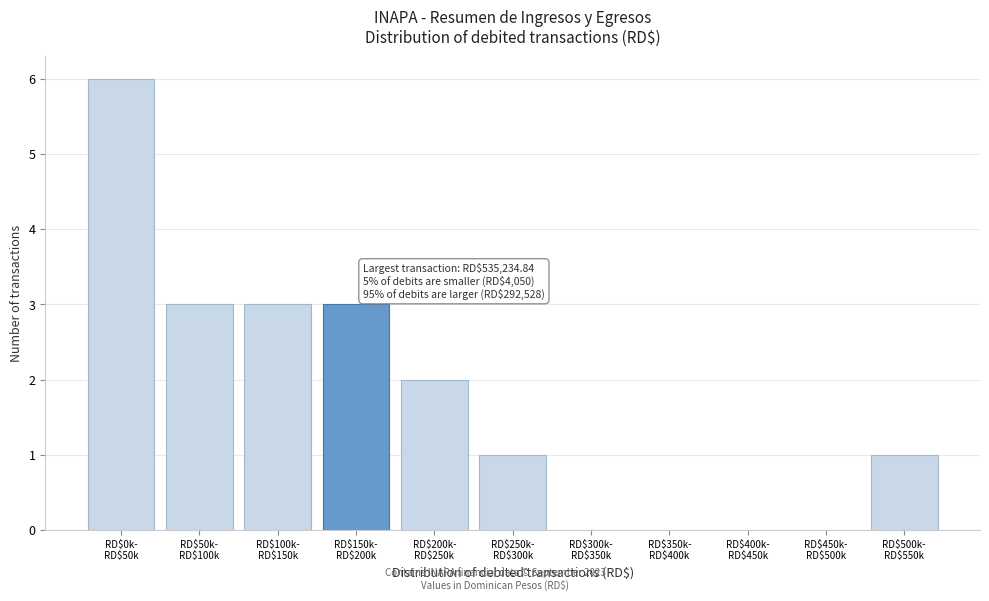

What is the greatest value displayed?

6